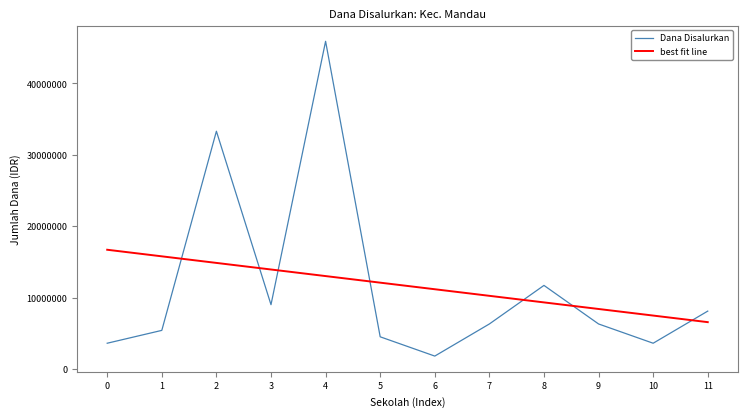

What is the approximate value of Dana Disalurkan at 5?

4500000.0